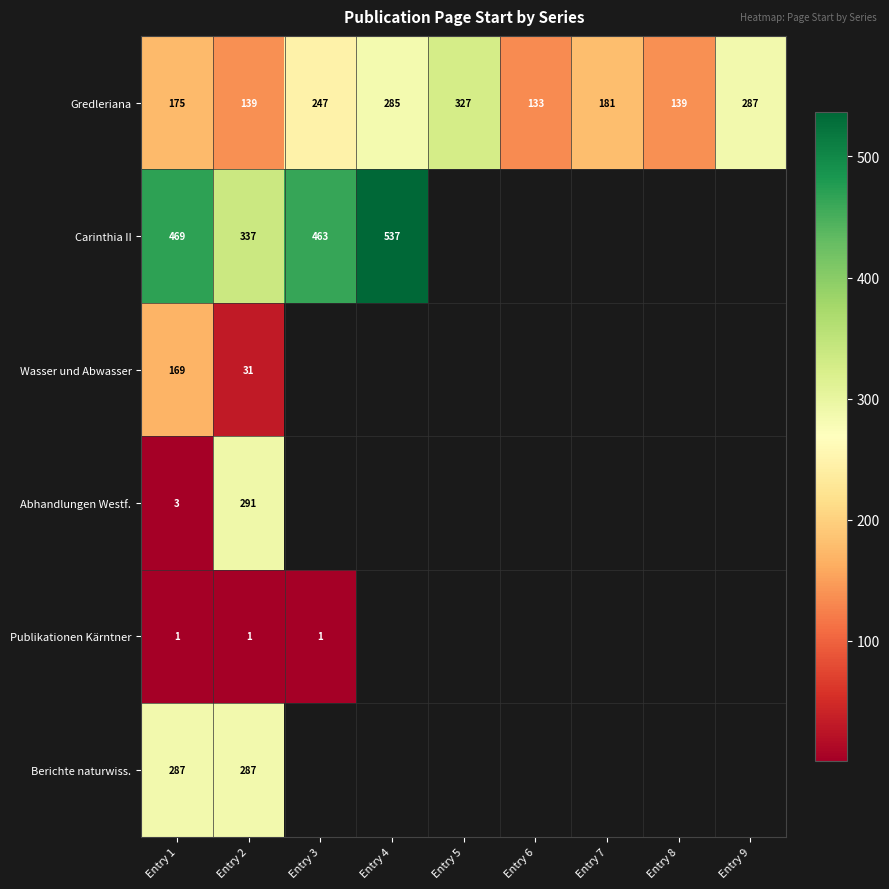

At Entry 2, list the series in order from largest to smallest.

Carinthia II, Abhandlungen Westf., Berichte naturwiss., Gredleriana, Wasser und Abwasser, Publikationen Kärntner